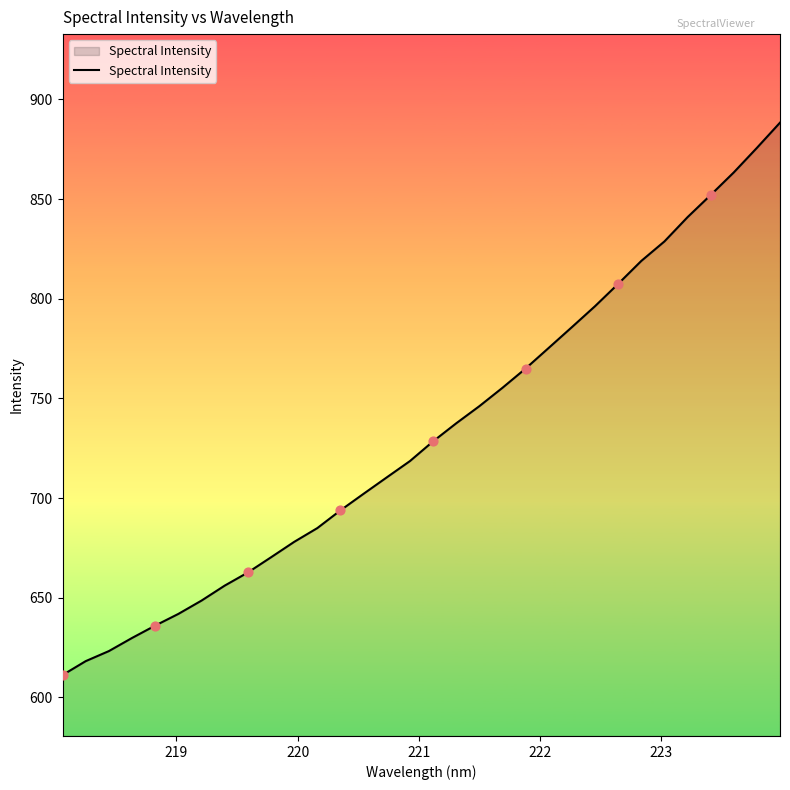

What is the greatest value displayed?

888.4